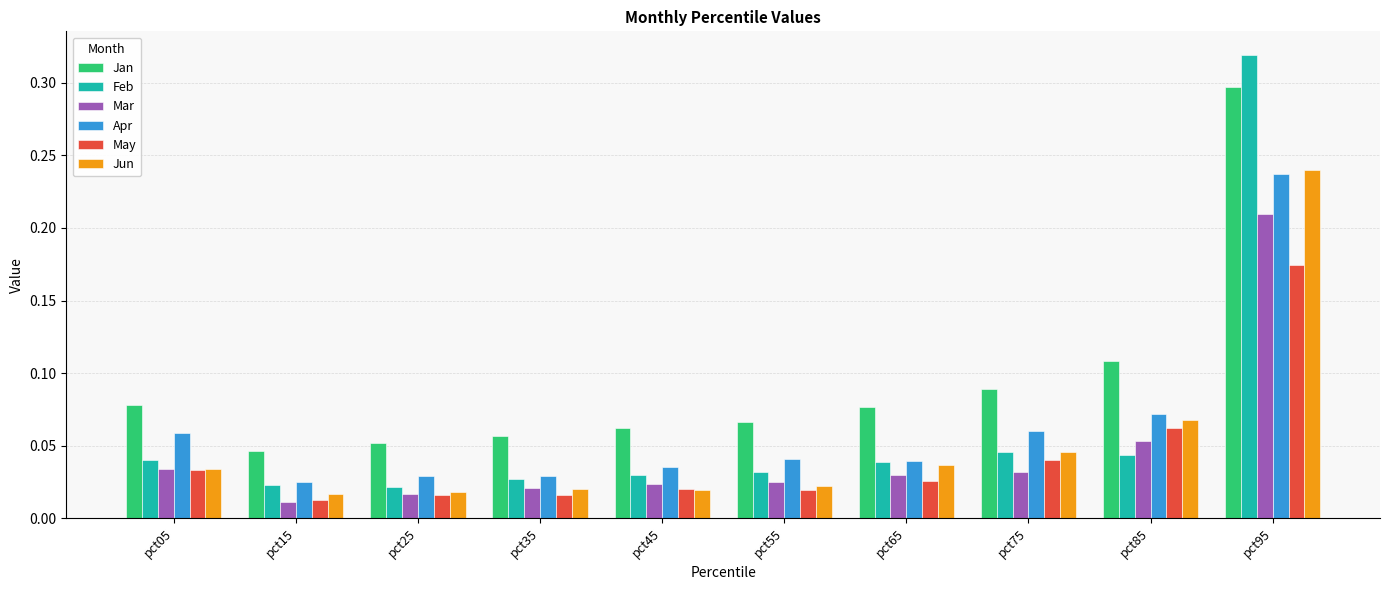

At which category is the sum across all series the highest?

pct95